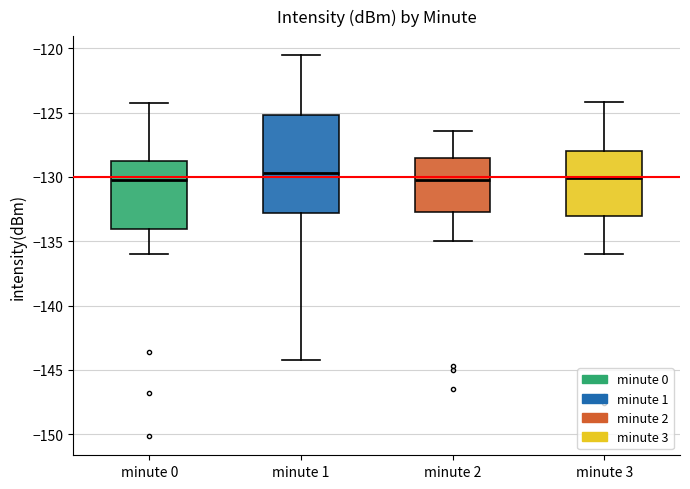

Reading left to right, read every box against the y-axis: the position of its median line, the range the box covers, and the ends of its whiskers. The values are not printed on the chart, so give them approximately, as read against the axis.

minute 0: median -130.5, box -134.0 to -129.0, whiskers -136.0 to -124.5
minute 1: median -129.5, box -133.0 to -125.0, whiskers -144.0 to -120.5
minute 2: median -130.0, box -132.5 to -128.5, whiskers -135.0 to -126.5
minute 3: median -130.0, box -133.0 to -128.0, whiskers -136.0 to -124.0